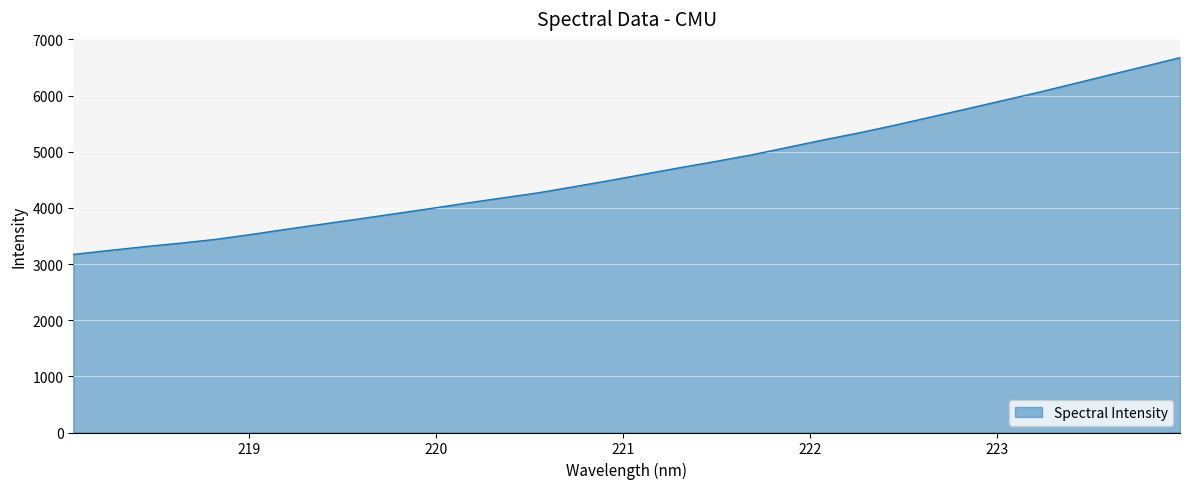

What is the minimum value shown in the chart?

3172.1